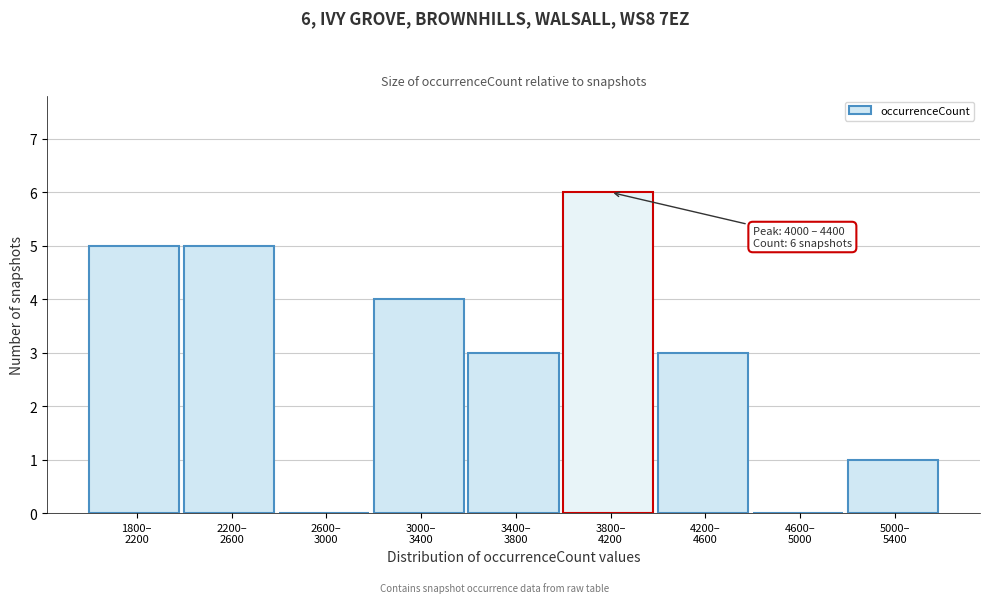

What is the sum of all values?

27